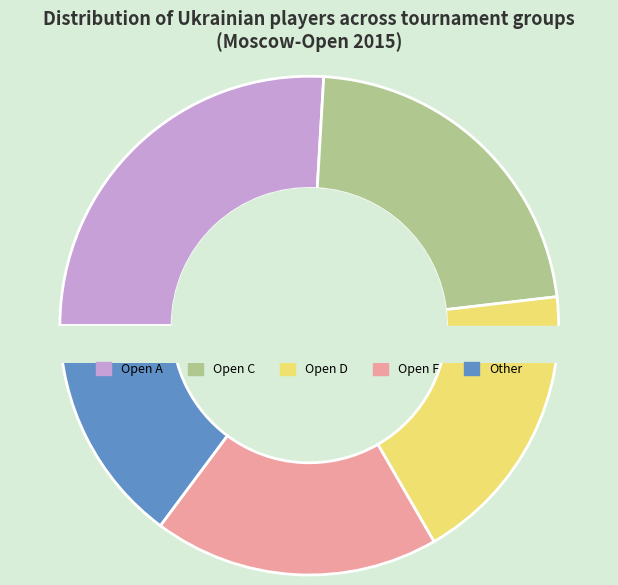

What is the smallest slice in the pie chart?

Other